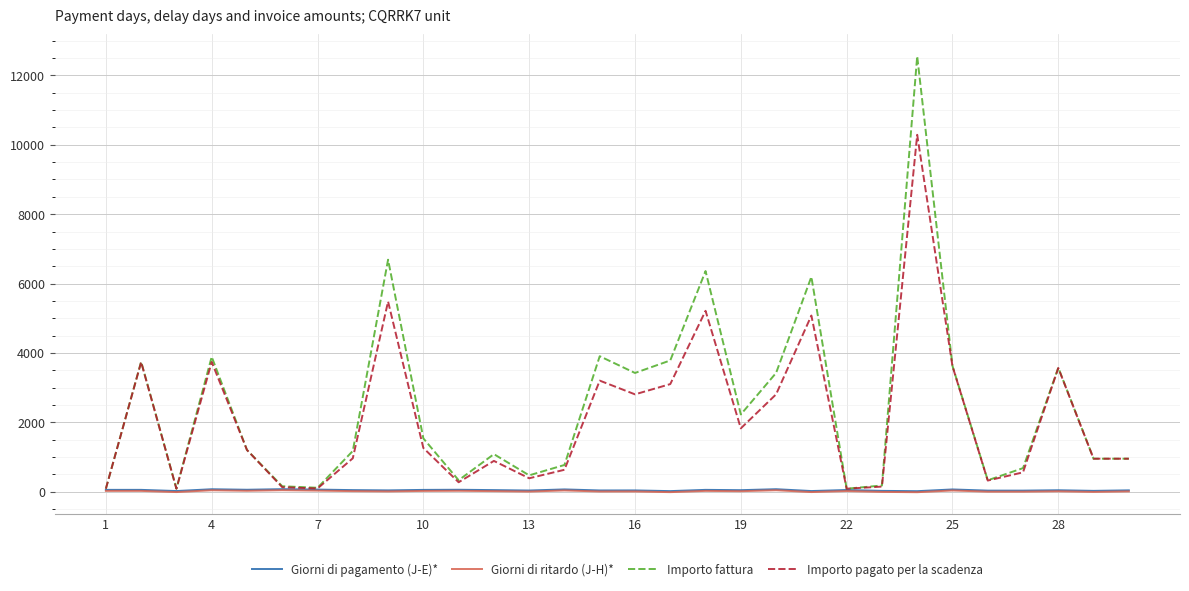

What is the minimum value for Giorni di pagamento (J-E)*?

12.0